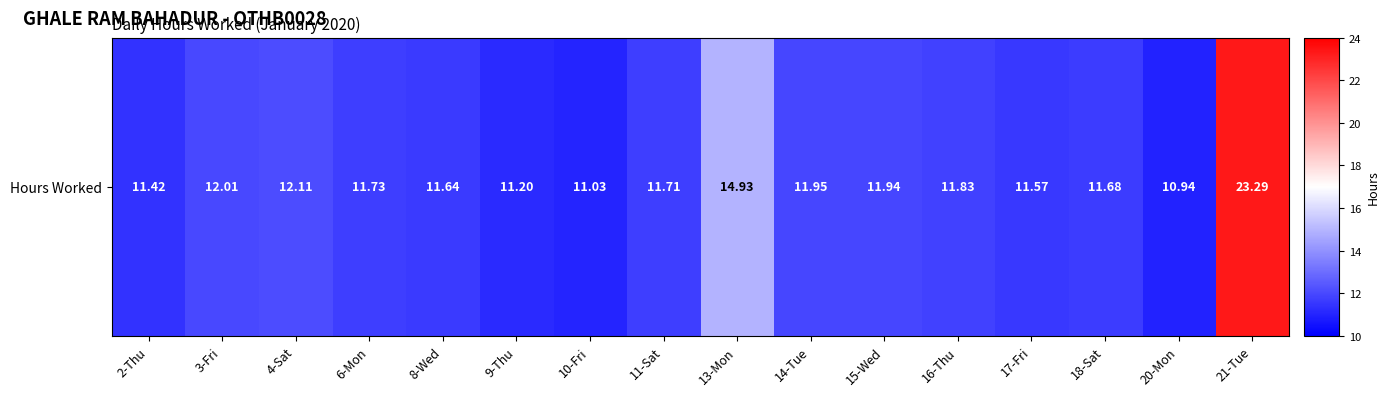

What is the change in value from 4-Sat to 8-Wed?

-0.5